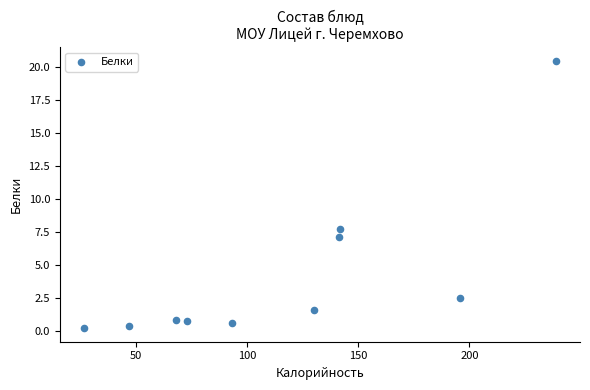

What is the range of X values (max minus min)?

212.7